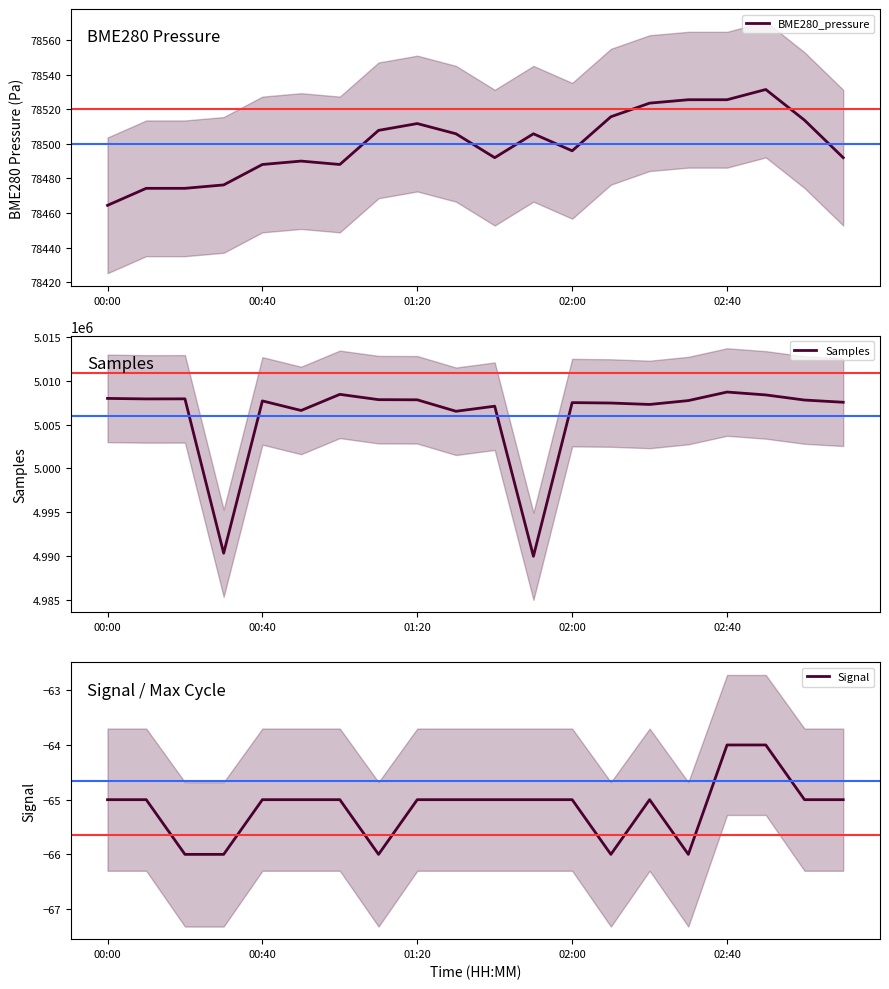

What is the approximate value of Samples at 10?

5007123.0